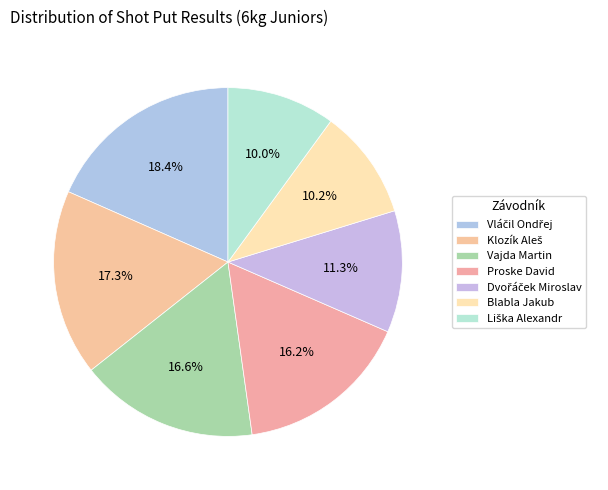

How many slices are in this pie chart?

7